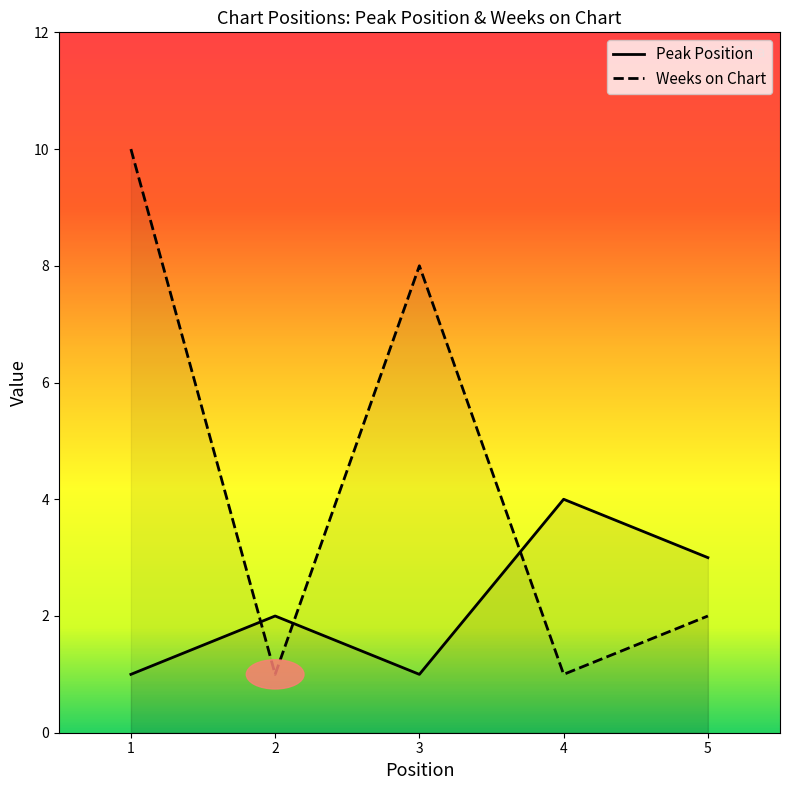

Reading right to left, extract all data points from this chart.

Peak Position: 3	4	1	2	1
Weeks on Chart: 2	1	8	1	10